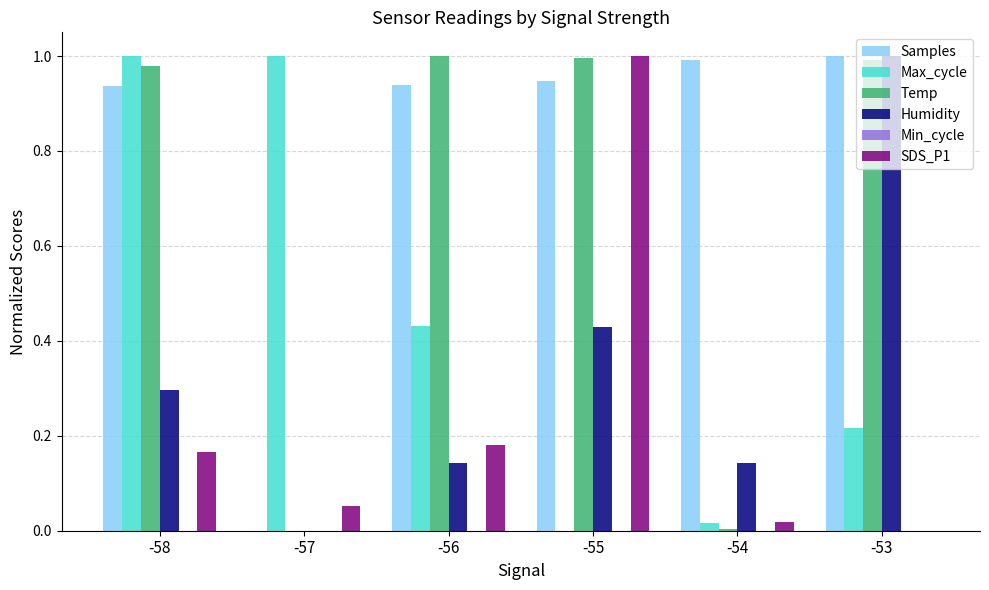

Count the number of categories in the chart.

6